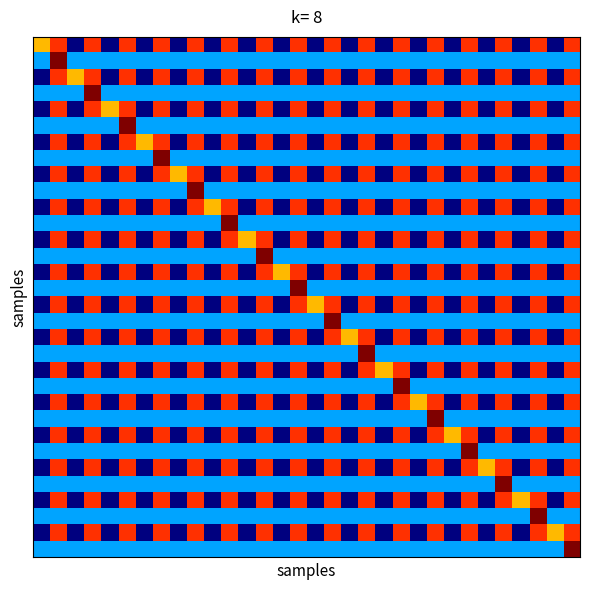

At which category is the sum across all series the highest?

1